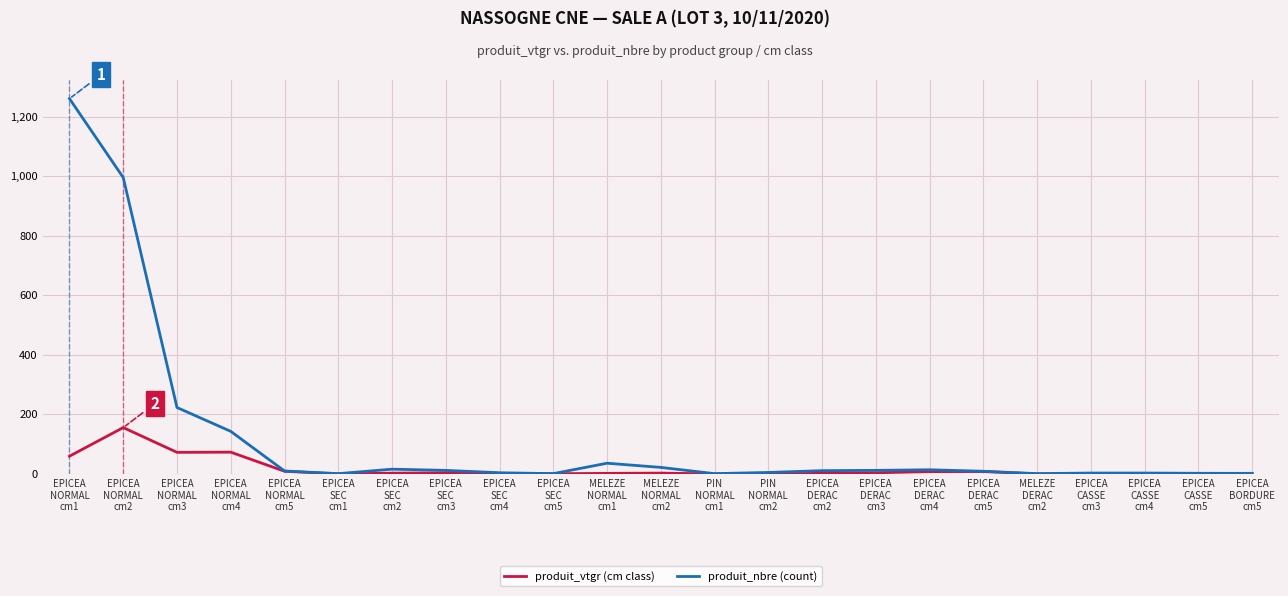

What is the greatest value displayed?

1260.0